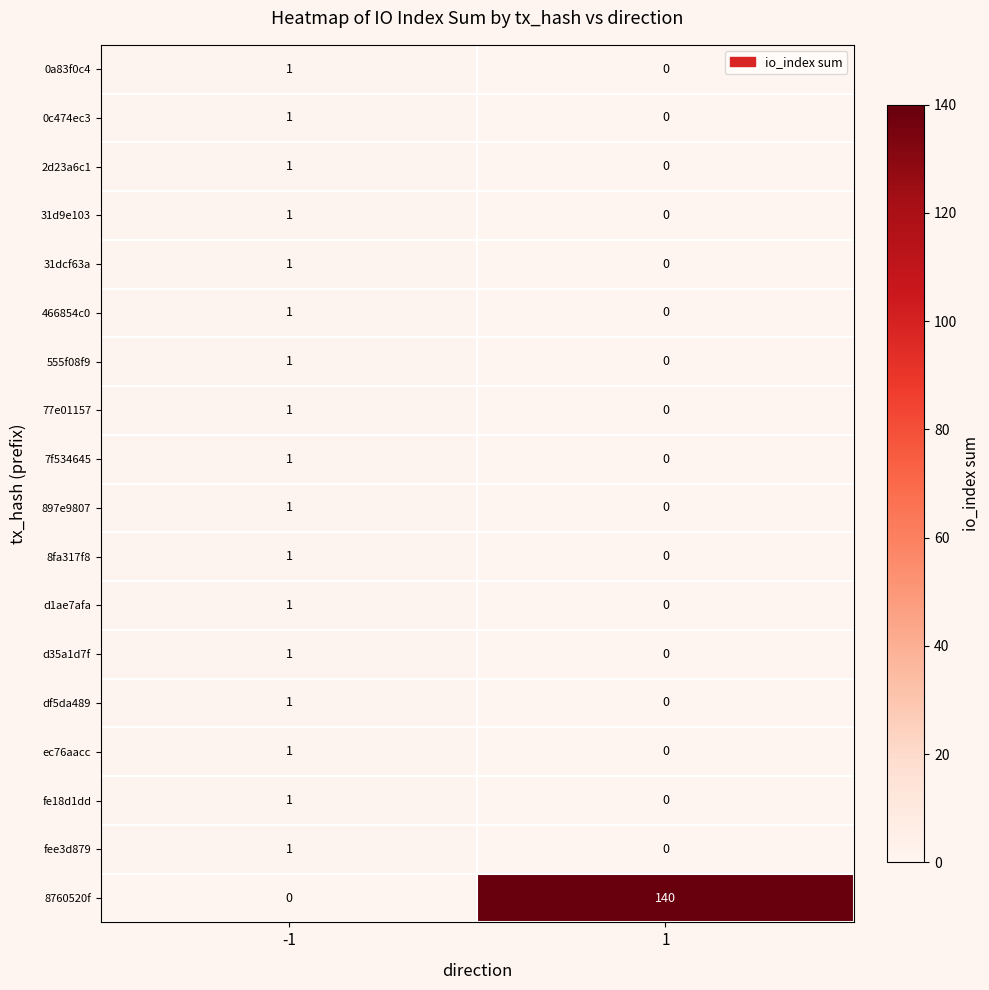

The value of ec76aacc at -1 is 1. True or false?

True